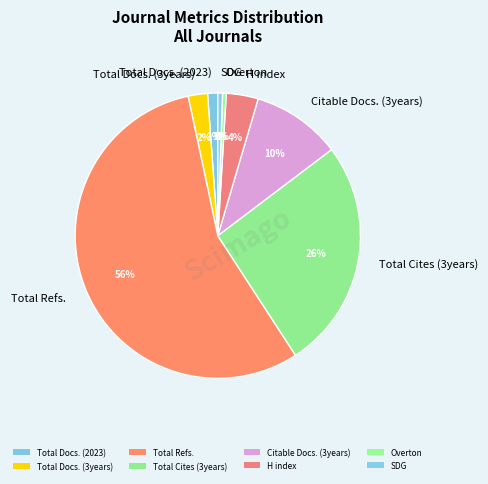

What percentage is the Citable Docs. (3years) slice, to the nearest percent?

10%